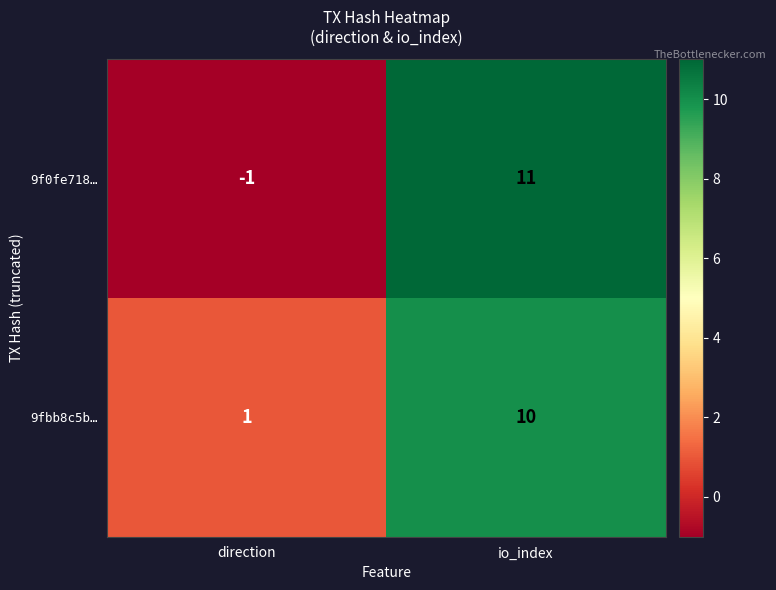

Which category has the highest value in the 9fbb8c5b… series?

io_index